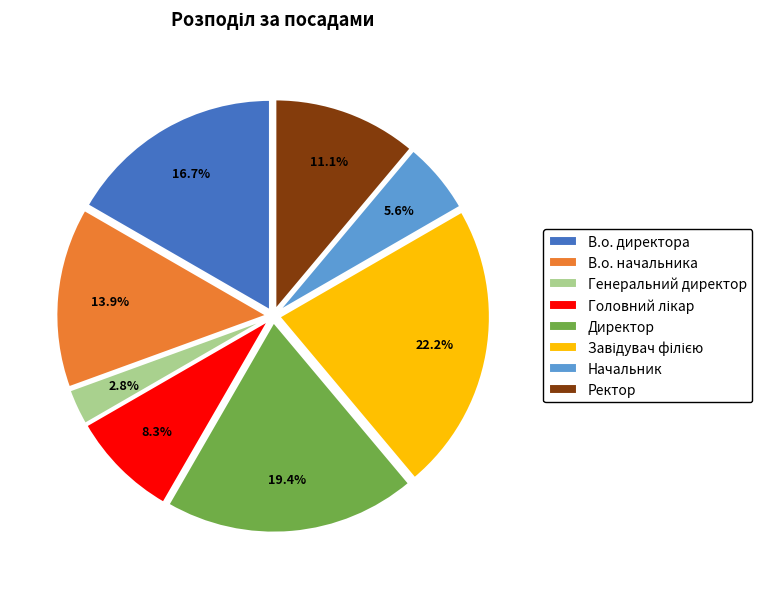

To the nearest percent, what is the combined percentage of Начальник and Генеральний директор?

8%